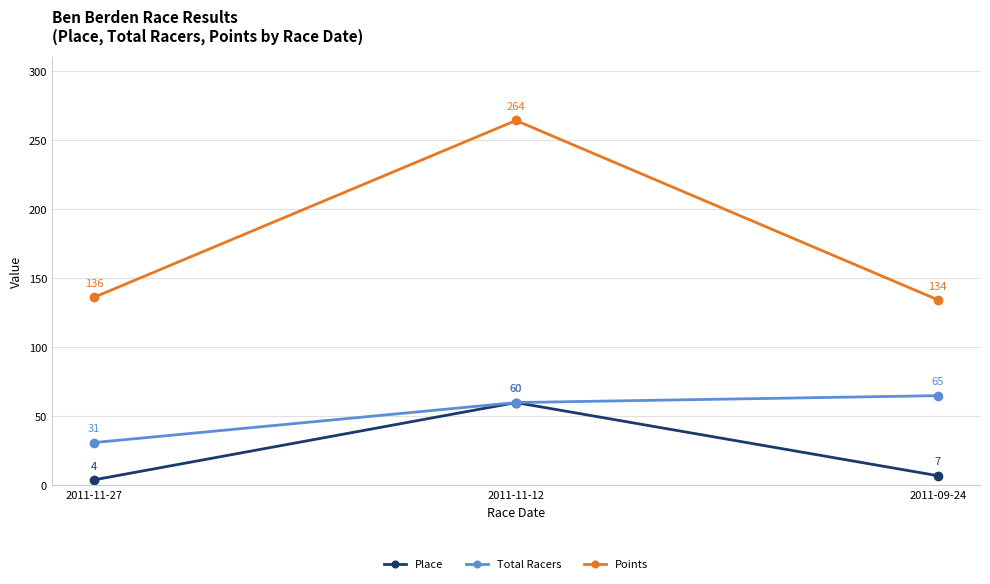

How many values in the Points series exceed 136?

2